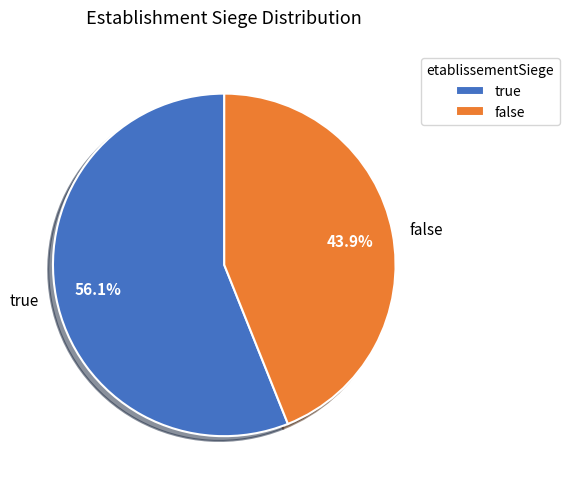

Does any single category account for the majority?

Yes